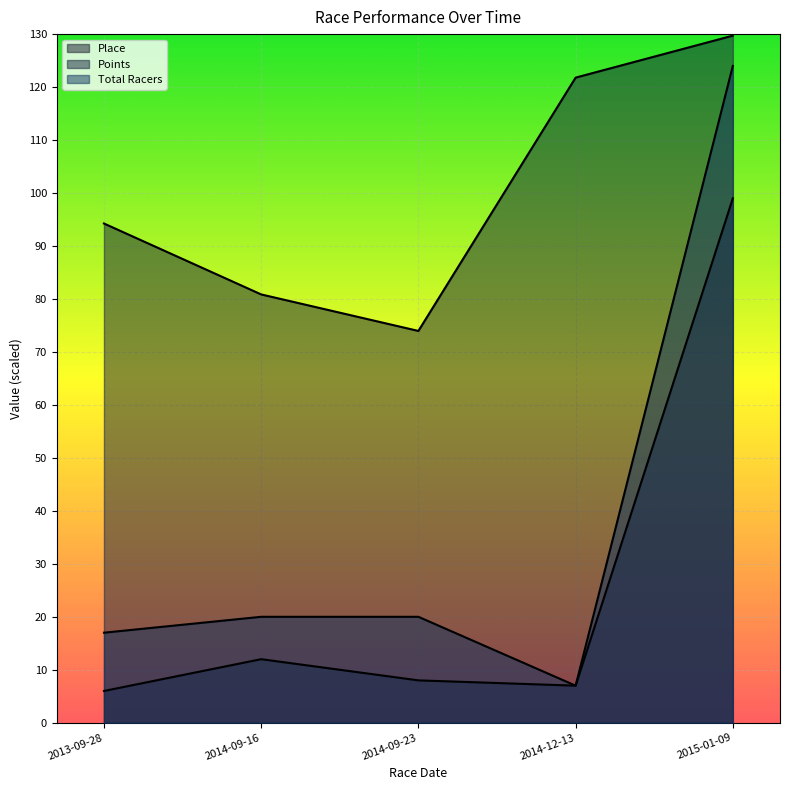

Read the Points value at 2014-09-16.

80.9